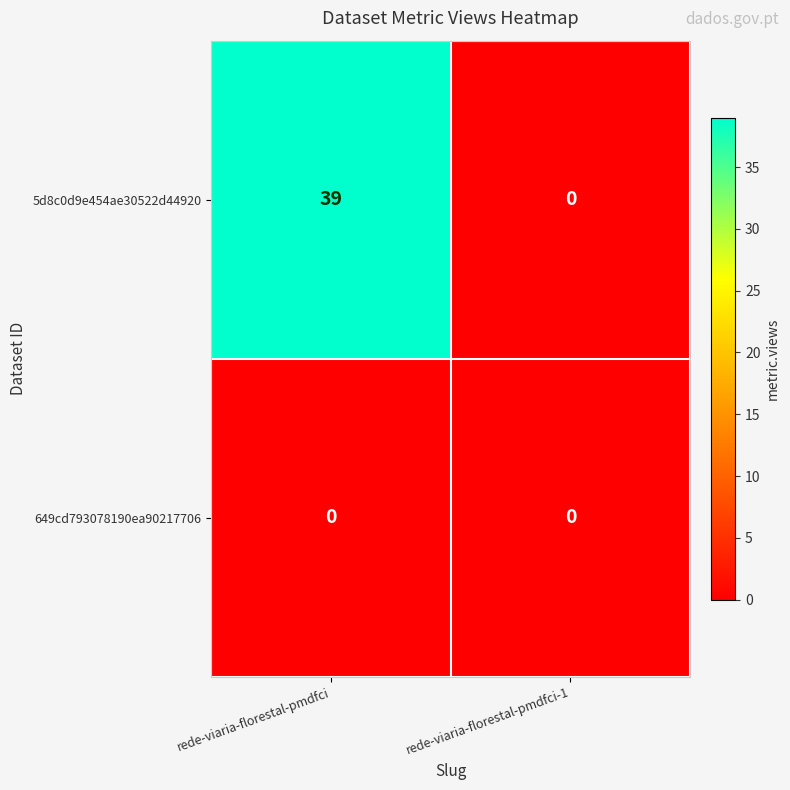

Reading left to right, what are all the values shown in this chart?

5d8c0d9e454ae30522d44920: rede-viaria-florestal-pmdfci=39	rede-viaria-florestal-pmdfci-1=0
649cd793078190ea90217706: rede-viaria-florestal-pmdfci=0	rede-viaria-florestal-pmdfci-1=0